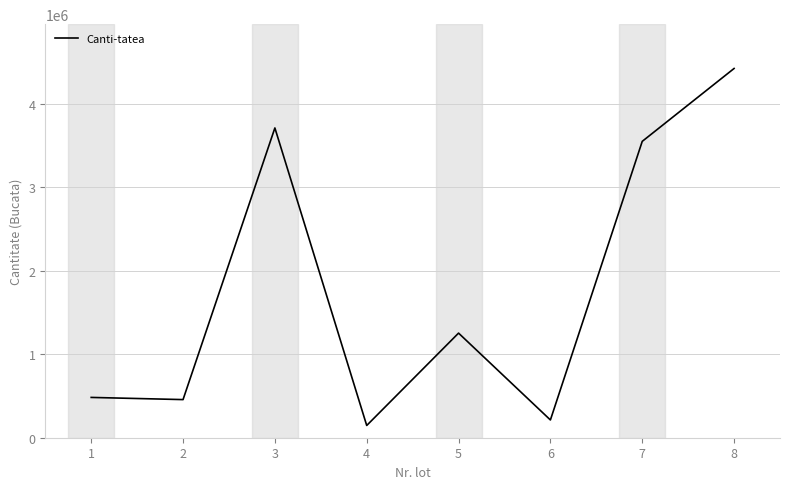

The value at 6 is 212626. True or false?

True